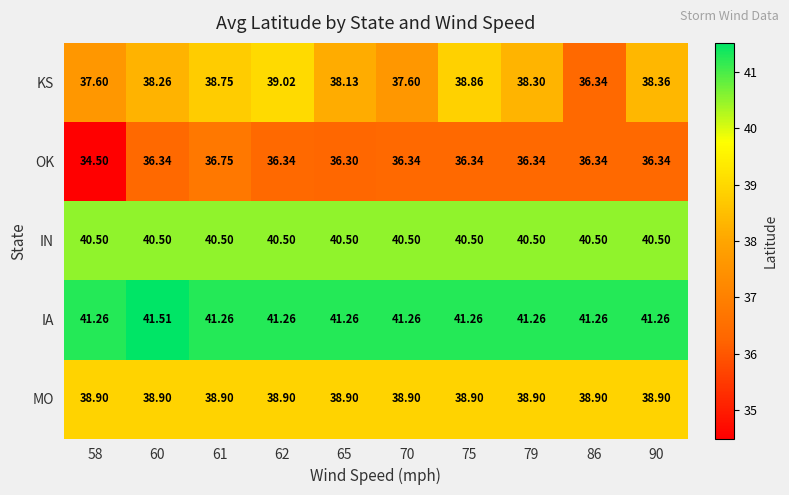

At which category is the sum across all series the highest?

61